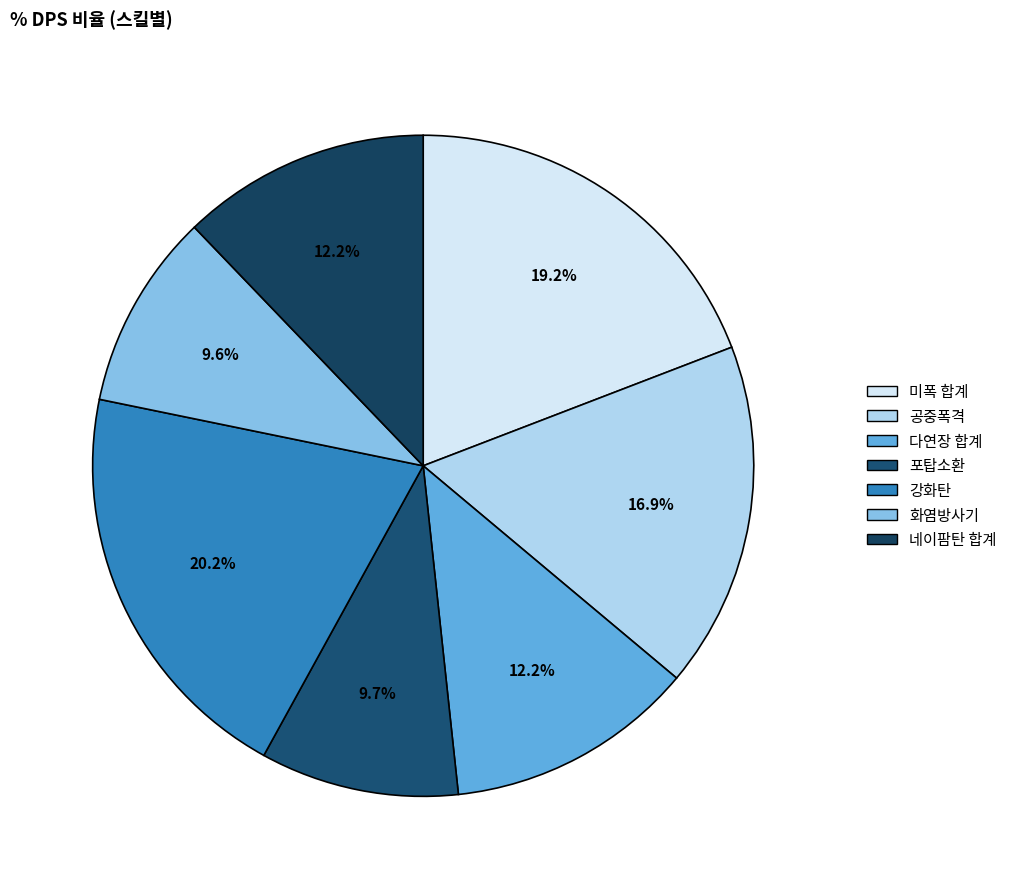

Approximately how many times larger is the value at 공중폭격 compared to 포탑소환?

1.7